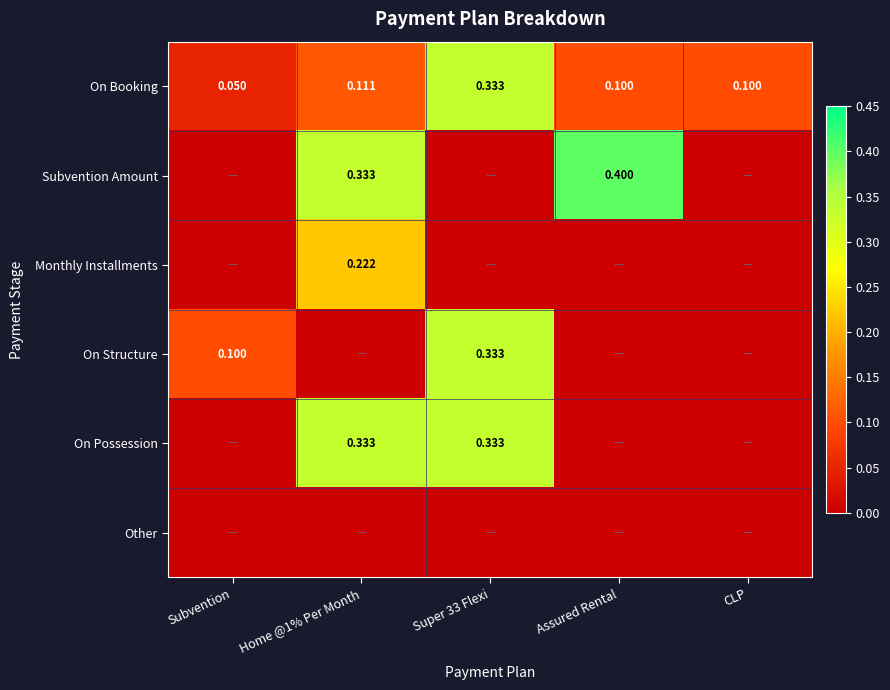

The On Structure series shows 0.0 at Home @1% Per Month. True or false?

True